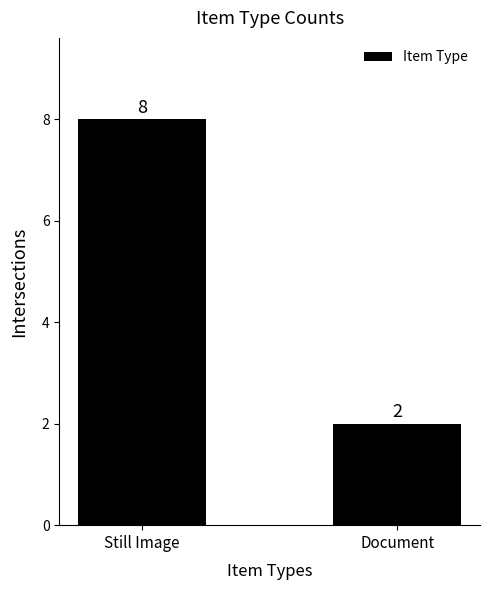

What is the label of the 2nd bar from the right?

Still Image